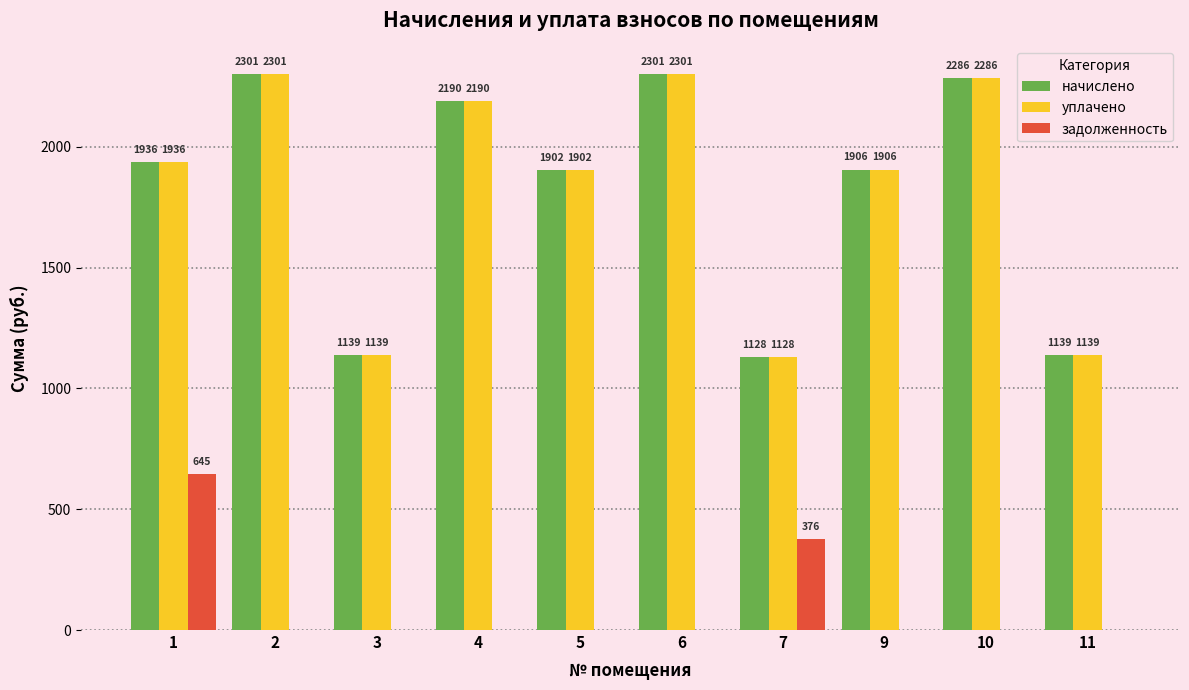

How many groups of bars are there?

10